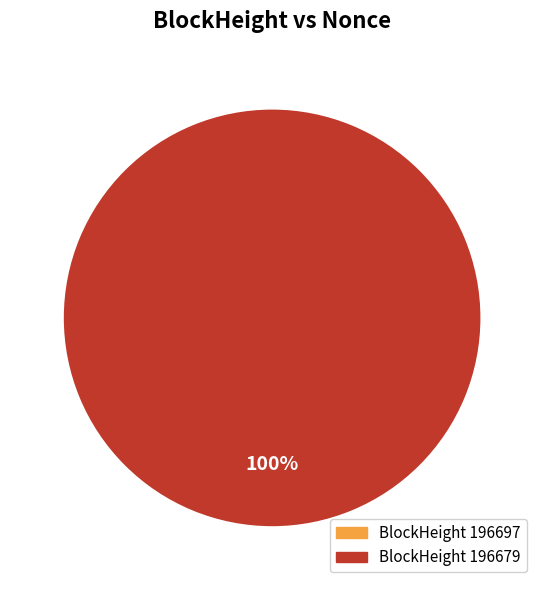

To the nearest percent, what portion does 196679 represent?

100%